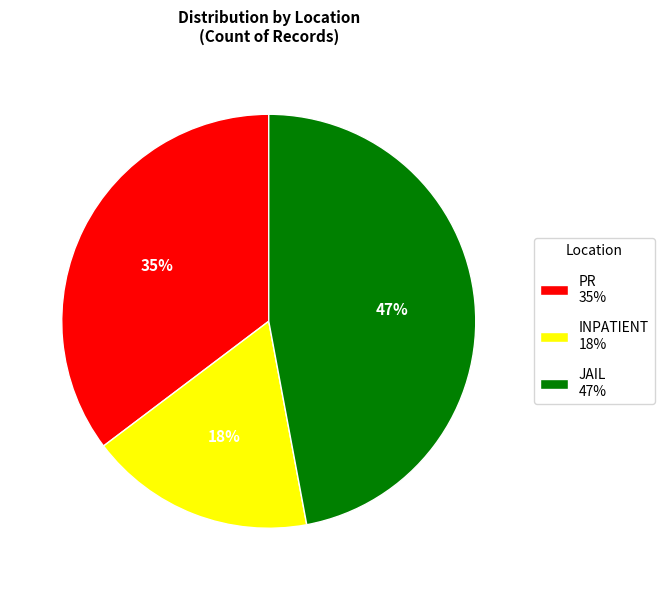

The PR 35% slice represents 35% of the pie. True or false?

True